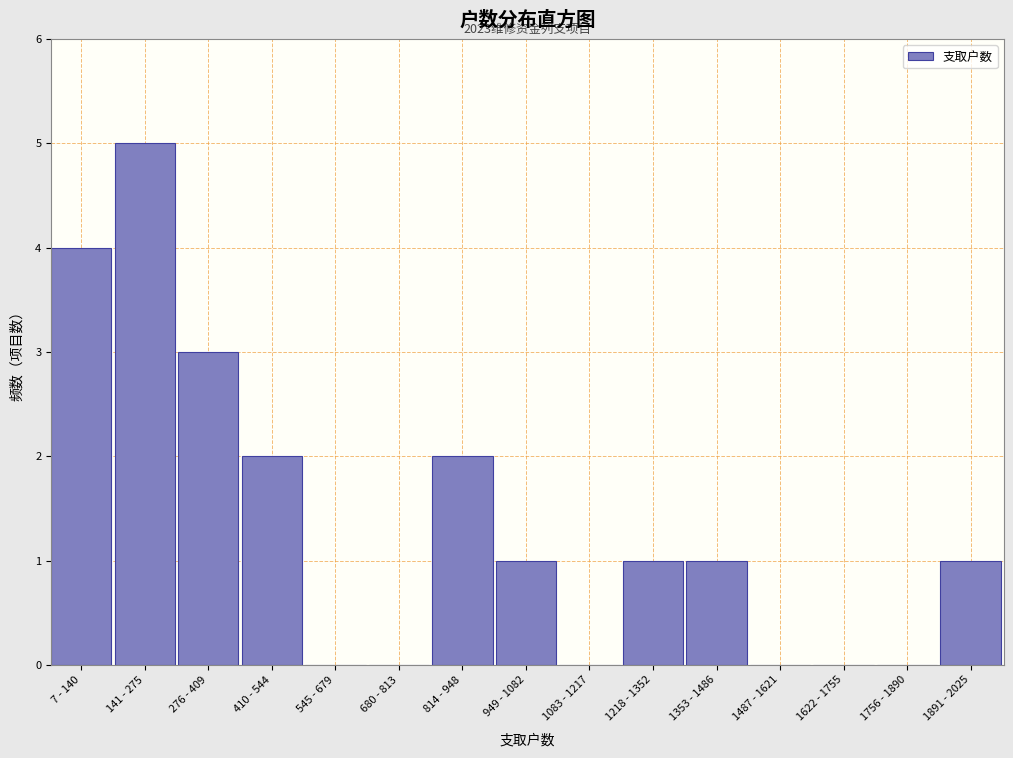

Reading right to left, extract all data points from this chart.

1891 - 2025=1	1756 - 1890=0	1622 - 1755=0	1487 - 1621=0	1353 - 1486=1	1218 - 1352=1	1083 - 1217=0	949 - 1082=1	814 - 948=2	680 - 813=0	545 - 679=0	410 - 544=2	276 - 409=3	141 - 275=5	7 - 140=4